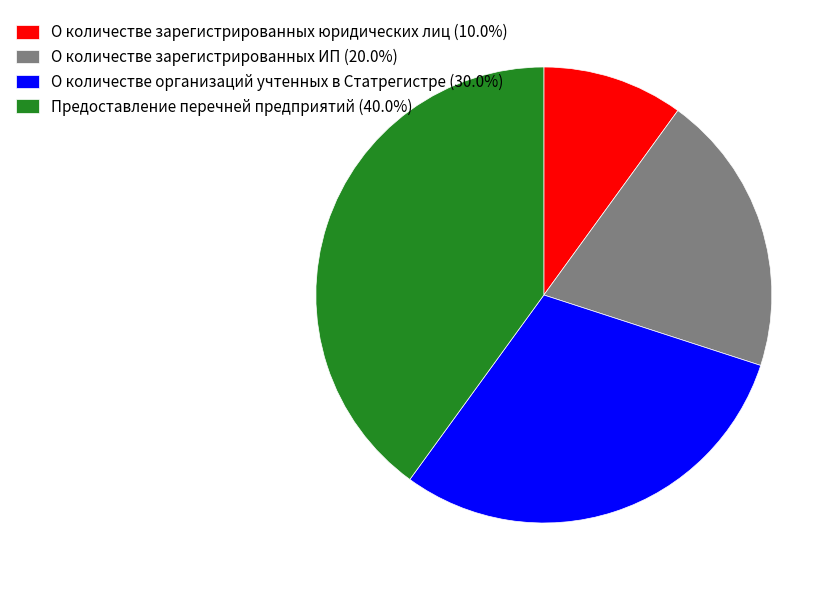

What is the ratio of the value at Предоставление перечней предприятий (40.0%) to the value at О количестве зарегистрированных ИП (20.0%)?

2.0